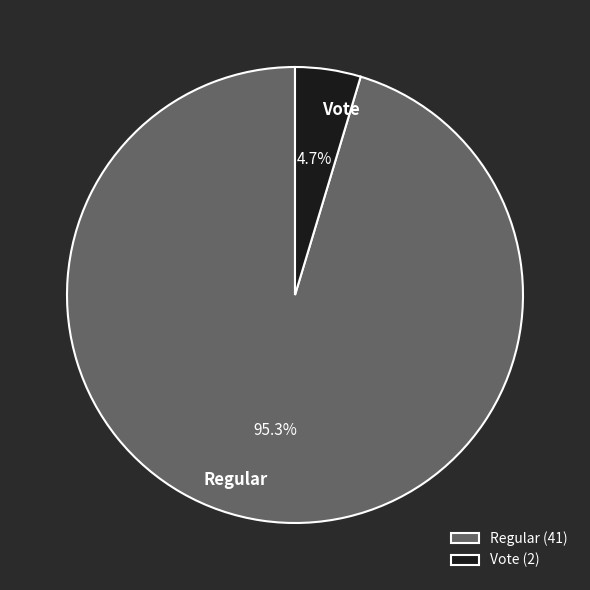

Count the number of slices in the pie.

2